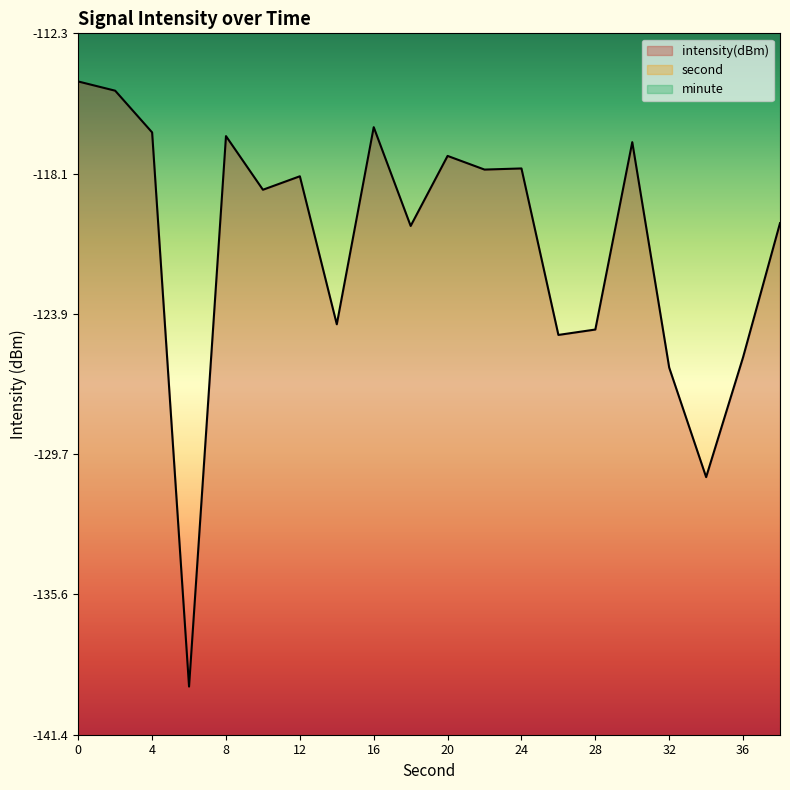

Does the chart have visible grid lines?

No